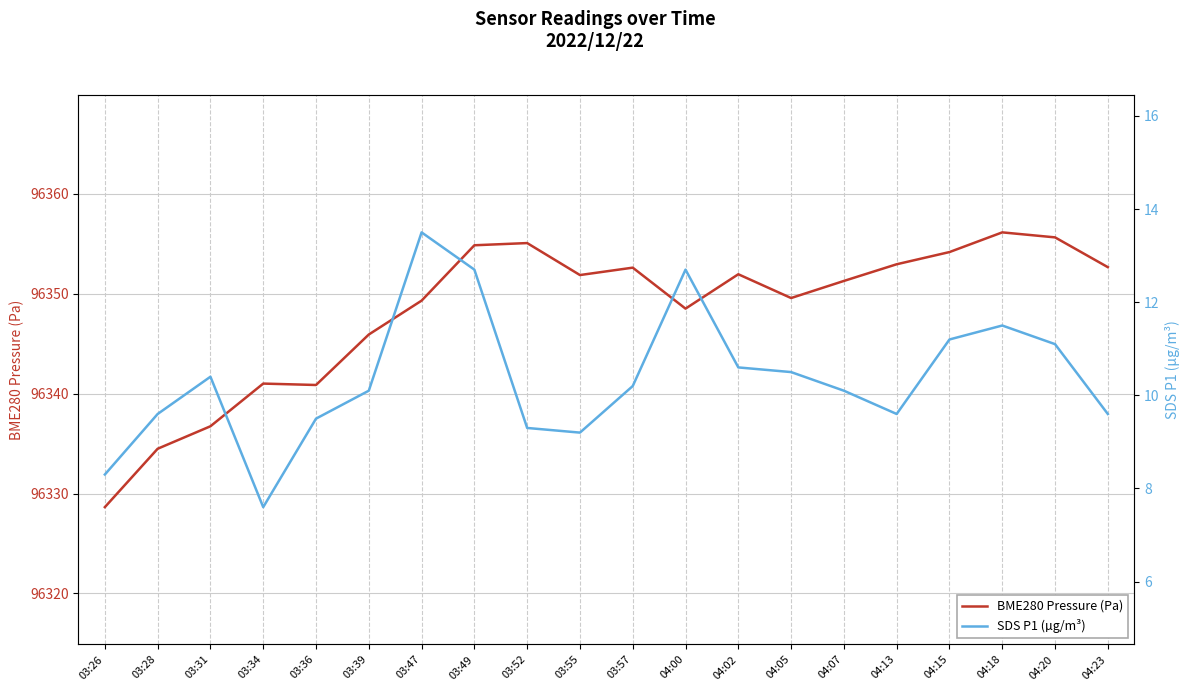

At which category does the chart reach its minimum across all series?

03:34